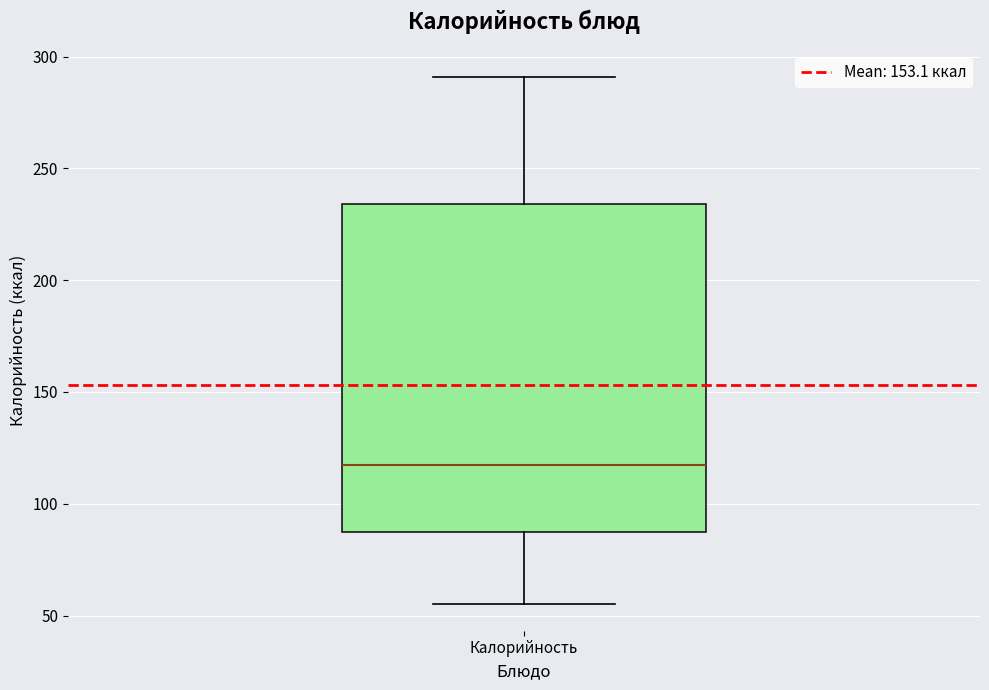

Transcribe this box plot: give where the median line is, the range the box spans, and where the two whiskers end, as read against the y-axis. The values are not printed on the chart, so give them approximately, as read against the axis.

median 120, box 85 to 235, whiskers 55 to 290